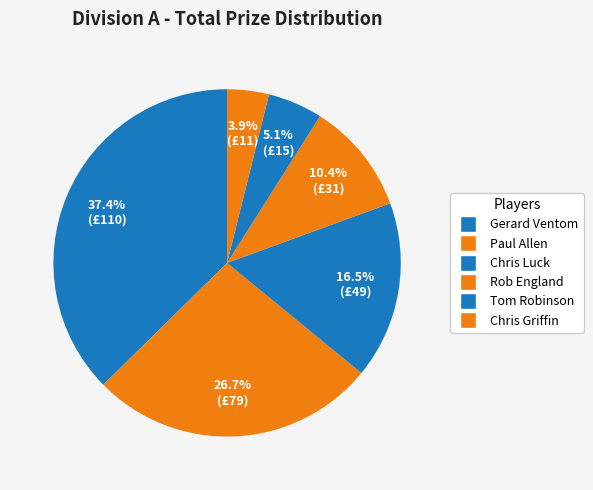

Is there any slice that represents more than half of the pie?

No